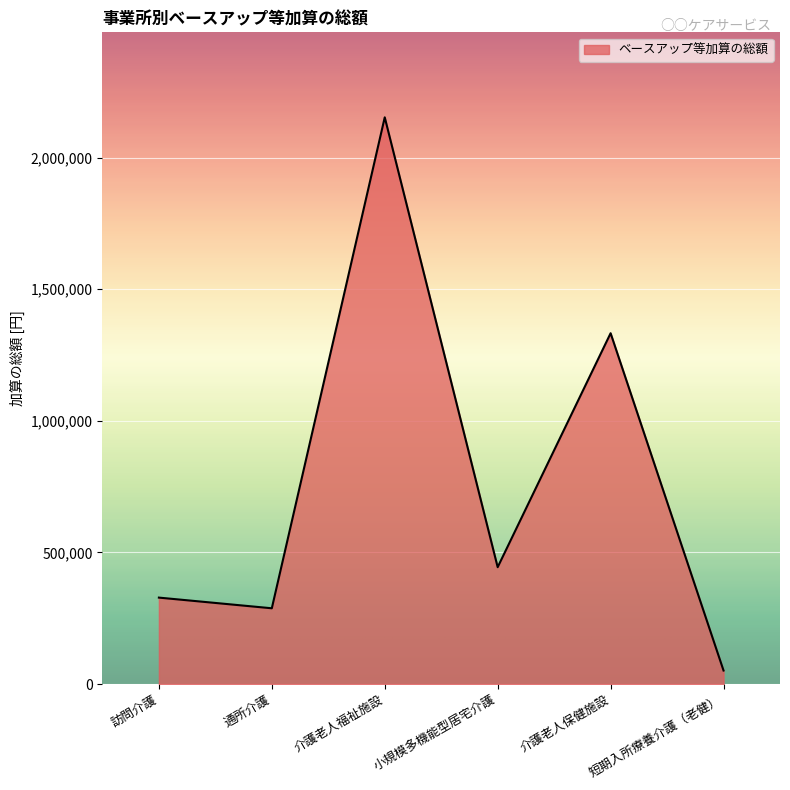

What is the difference between the maximum and minimum values?

2101824